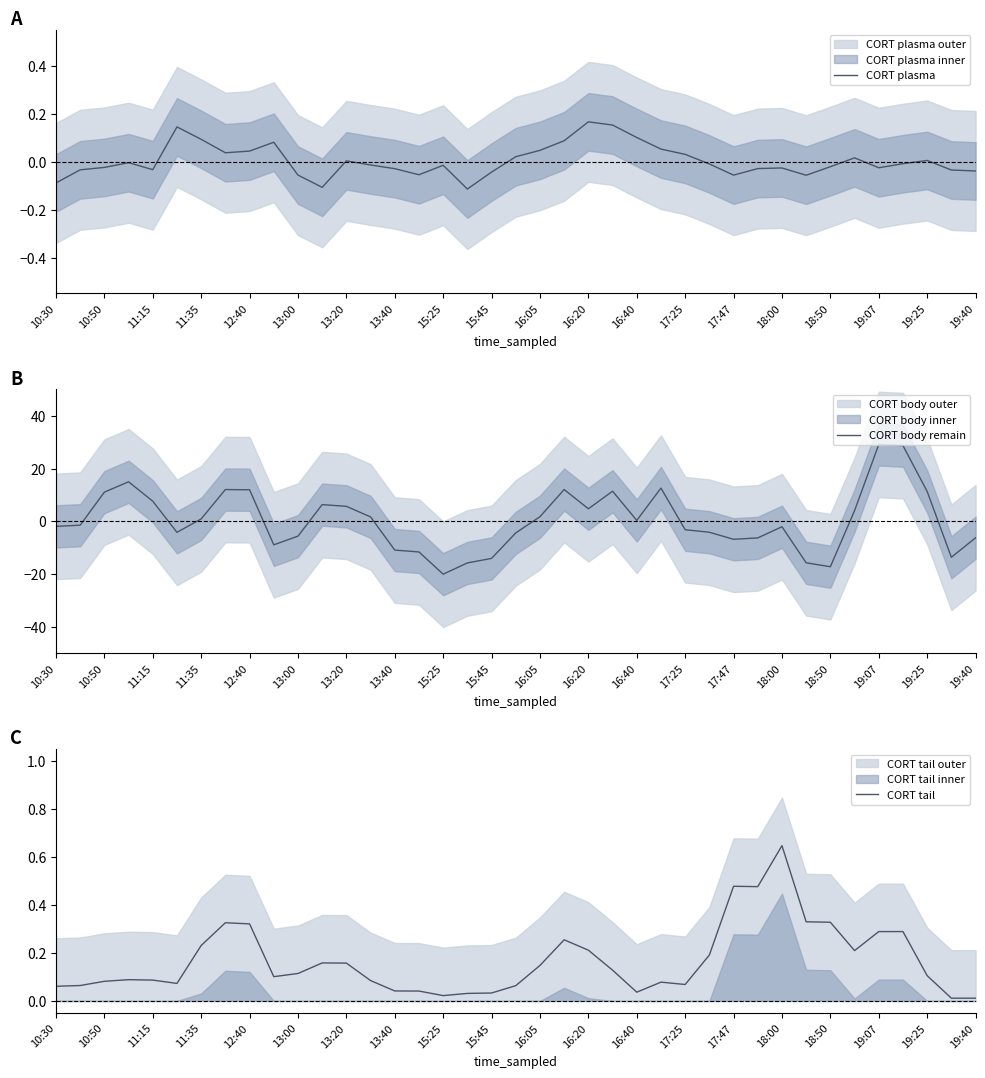

How many intersections are there between CORT body remain and CORT plasma?

10